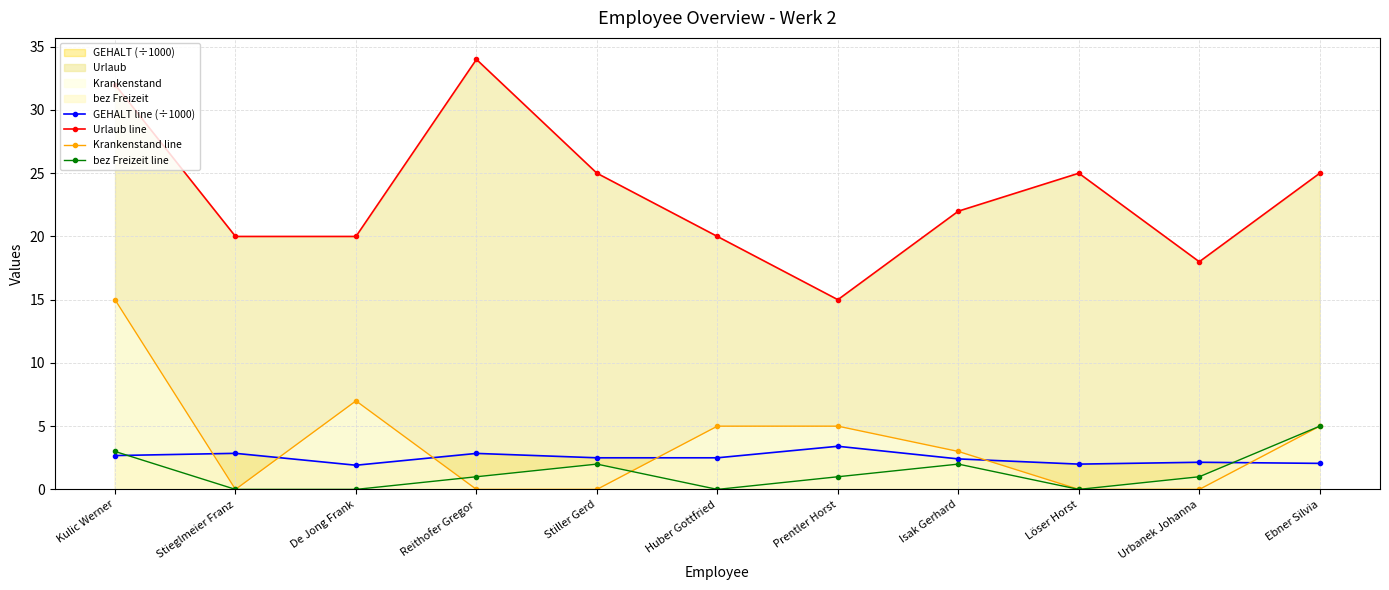

The GEHALT line (÷1000) series shows 2.9 at Stieglmeier Franz. True or false?

True